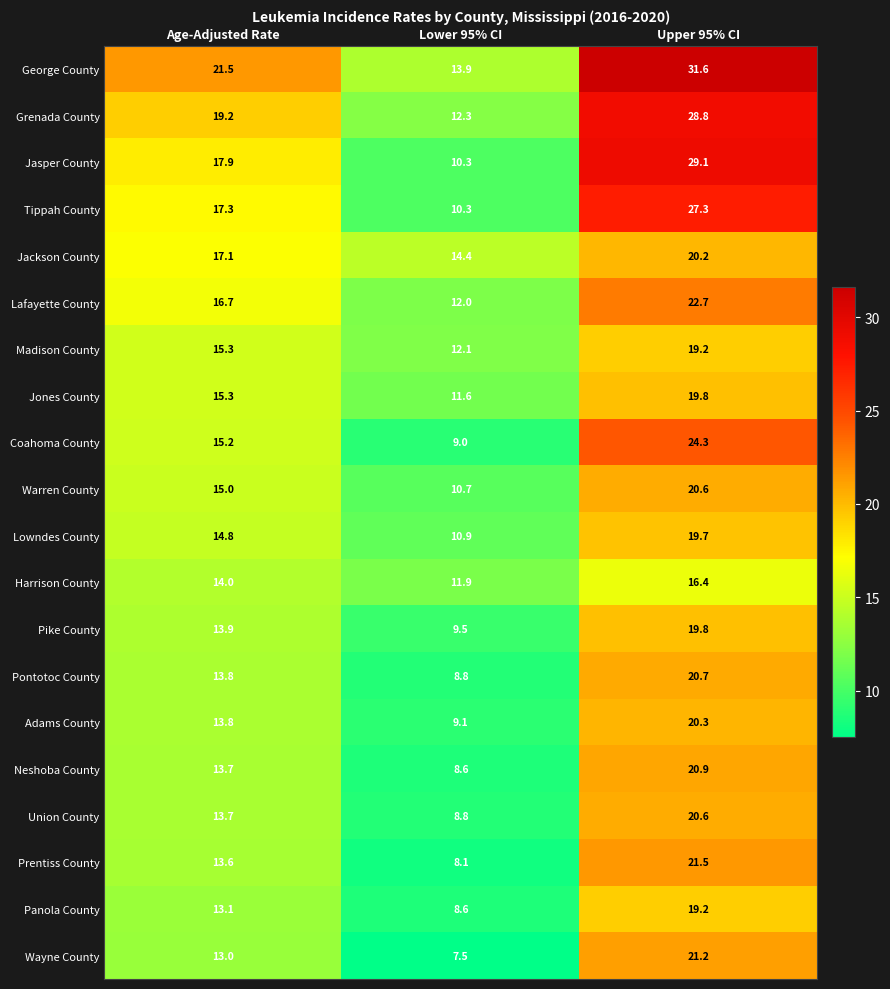

At how many categories does at least one series exceed 16?

2